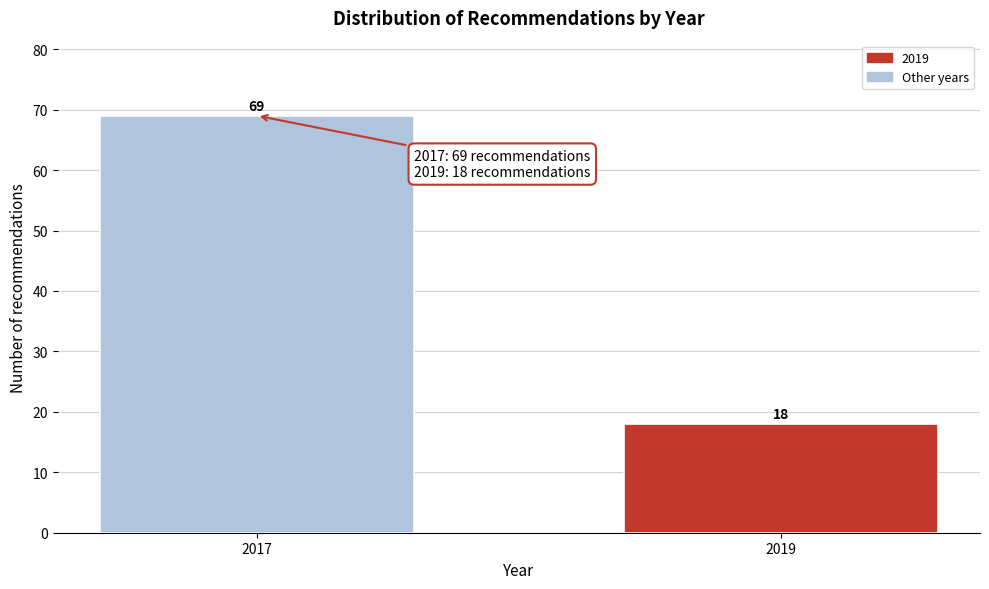

Reading left to right, list all the values displayed in this chart.

2017=69	2019=18